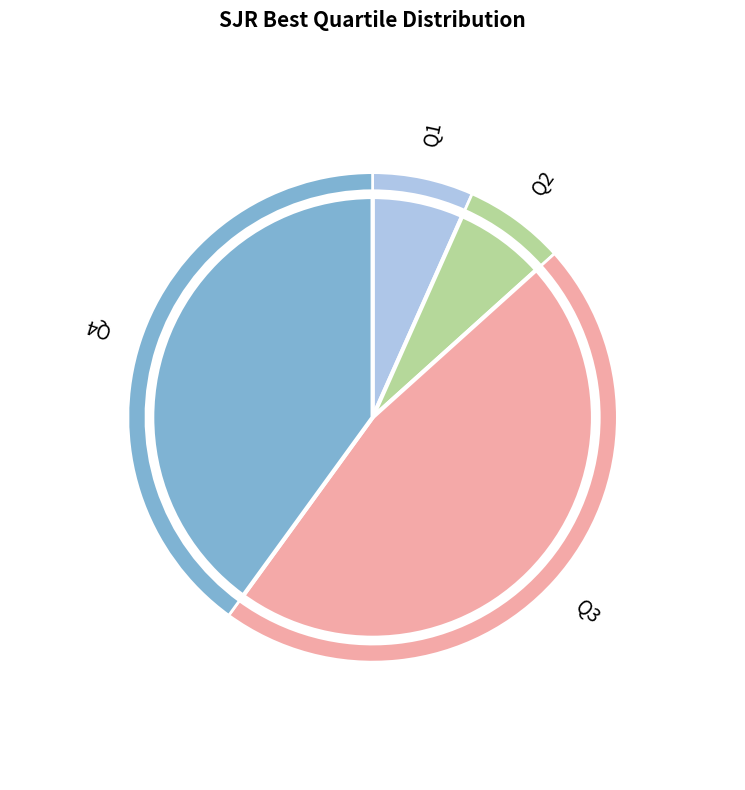

What percentage is the Q4 slice, to the nearest percent?

40%